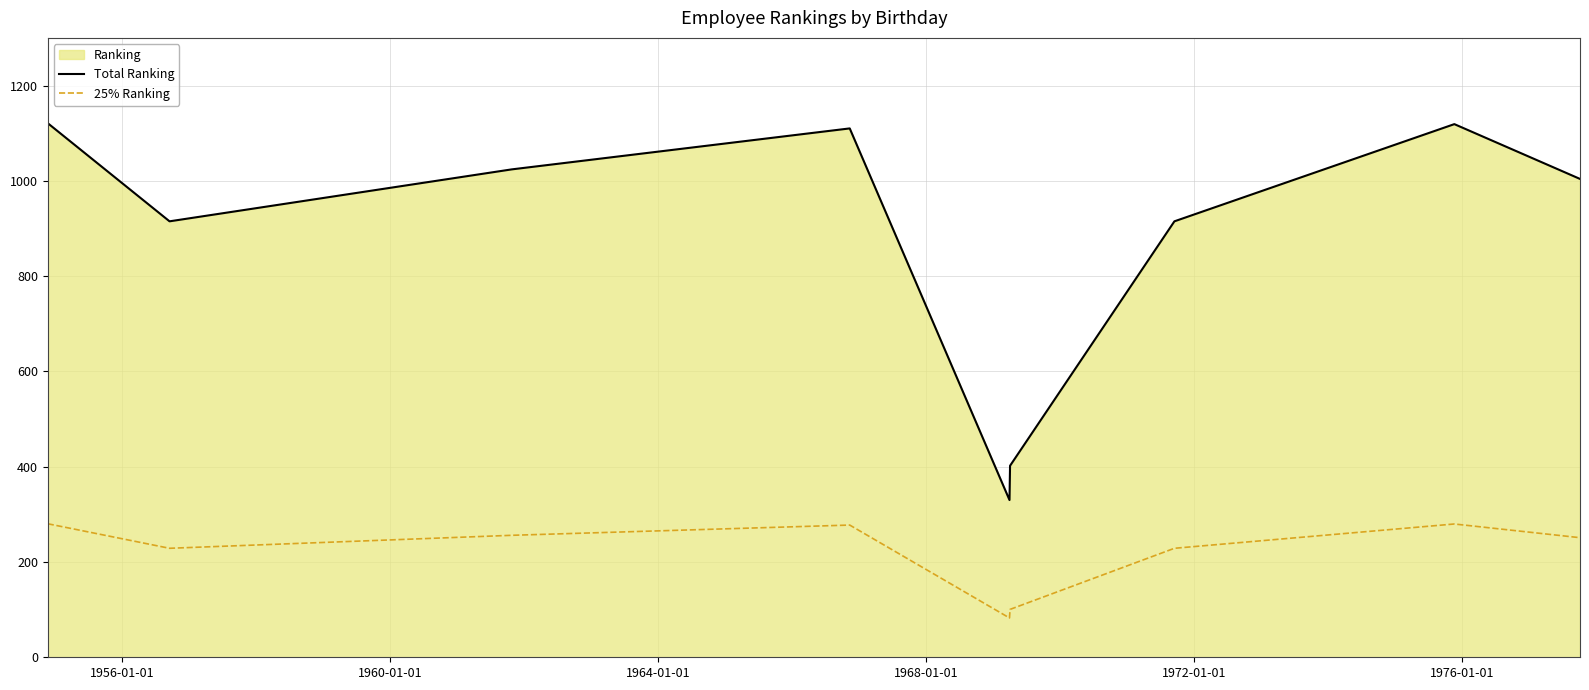

Which series has the widest spread of values?

Total Ranking